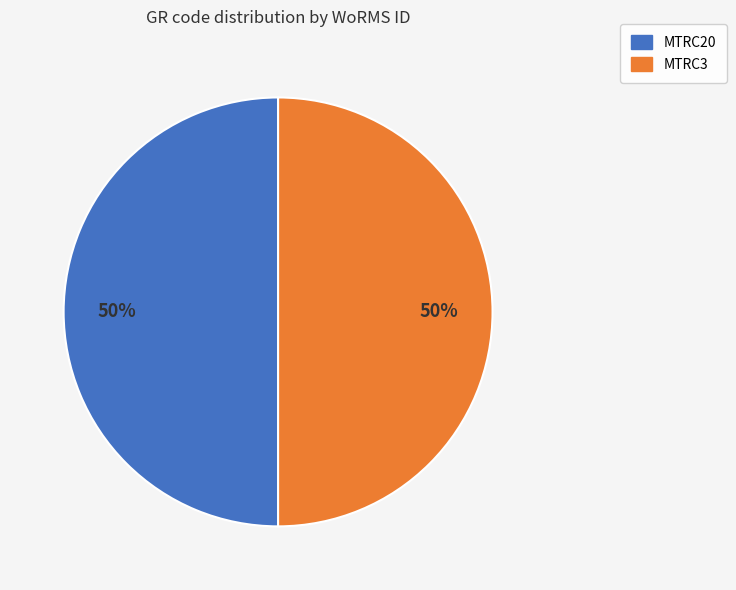

How many slices are in this pie chart?

2